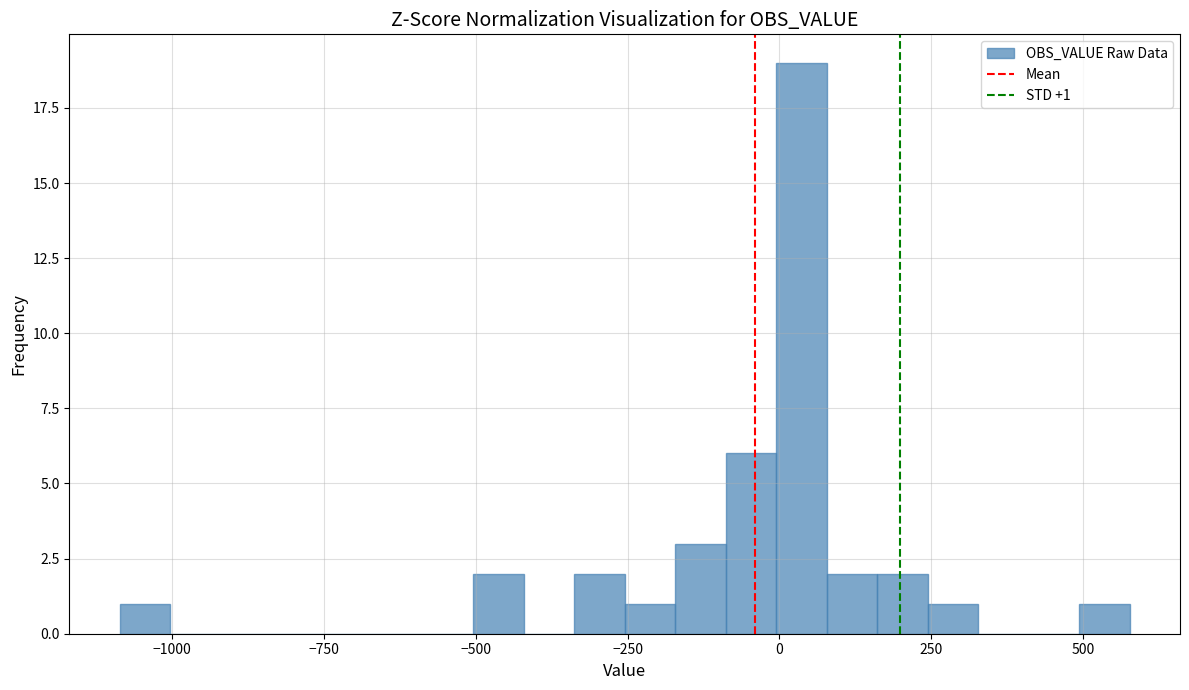

Read against the x-axis, roughly where is the centre of the tallest bar?

50